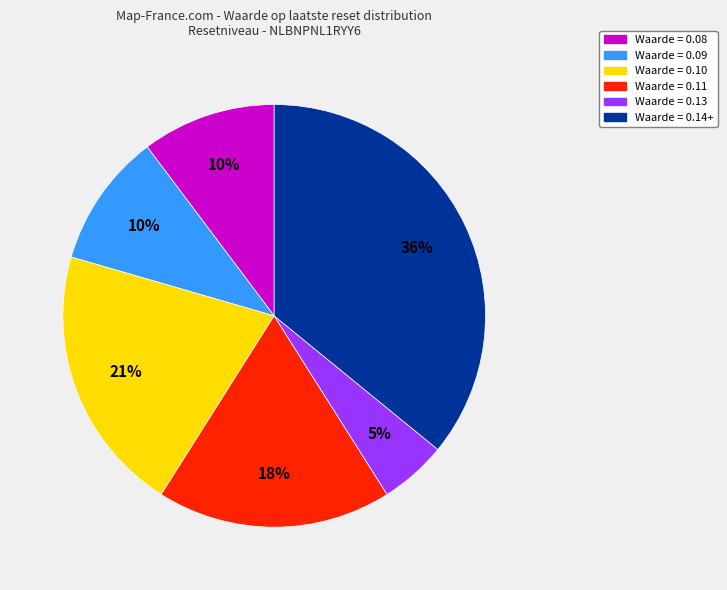

Count the number of slices in the pie.

6